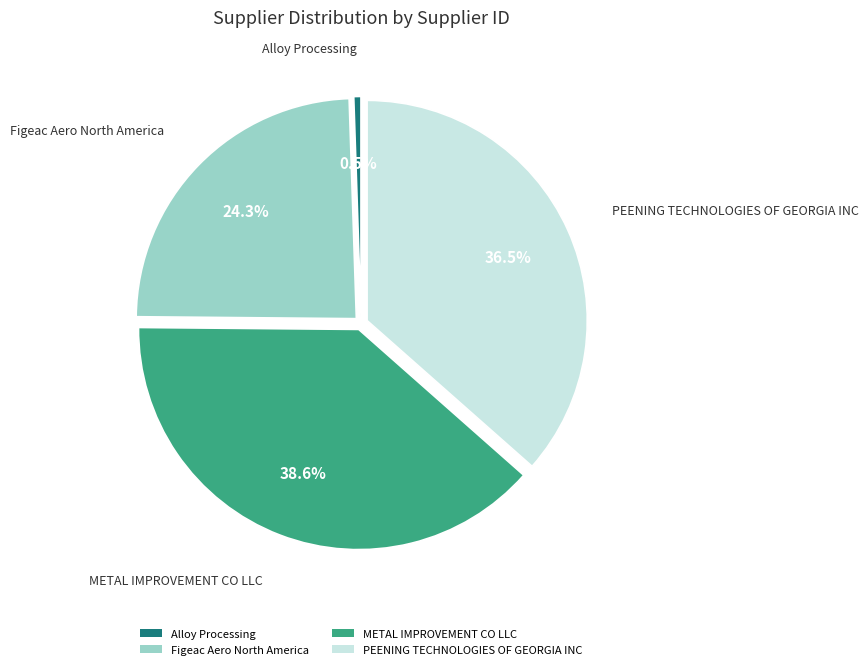

Which has a higher value, PEENING TECHNOLOGIES OF GEORGIA INC or Figeac Aero North America?

PEENING TECHNOLOGIES OF GEORGIA INC